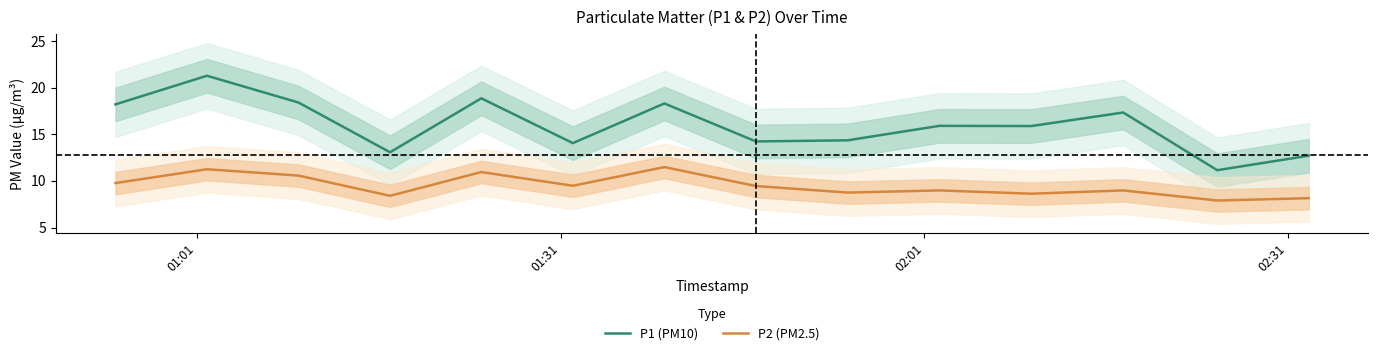

Count the number of categories in the chart.

14